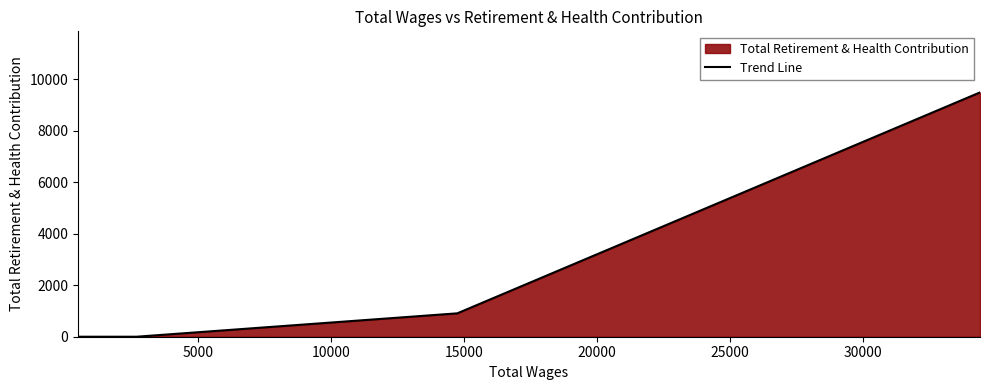

What is the greatest value displayed?

9497